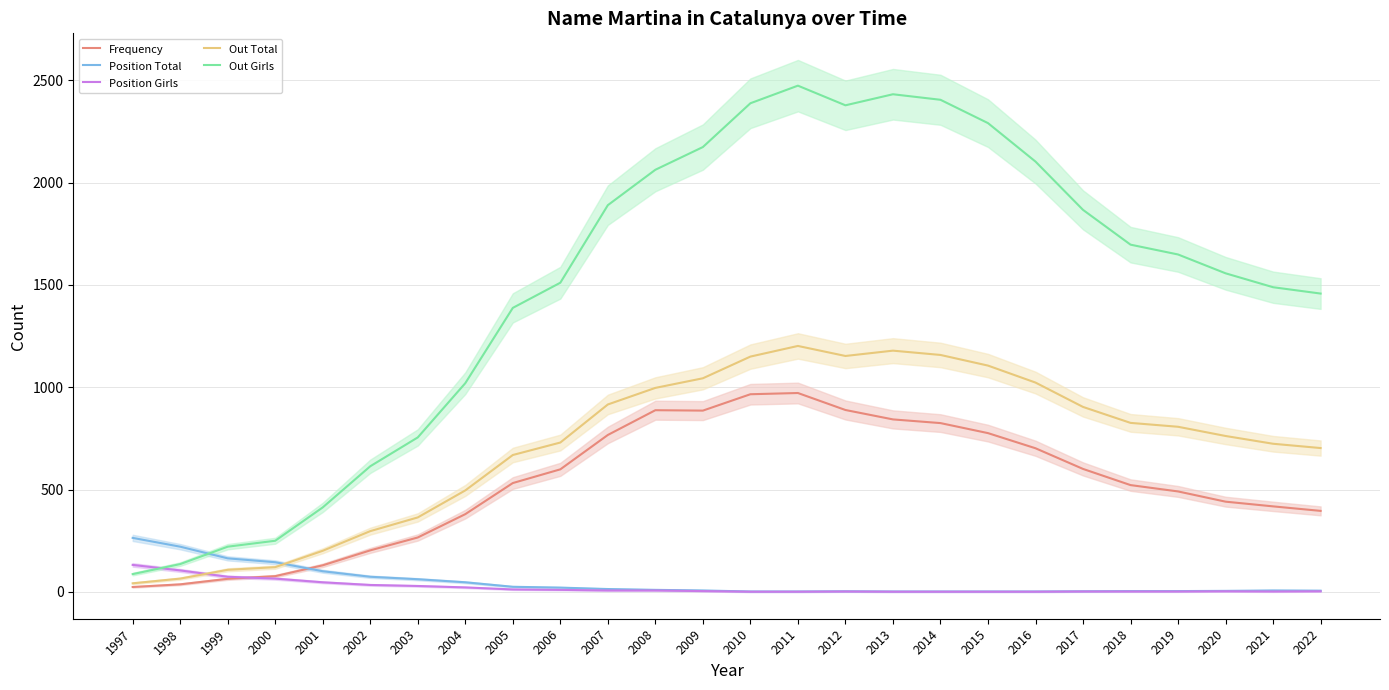

At which label does Out Girls first exceed 1649?

2007